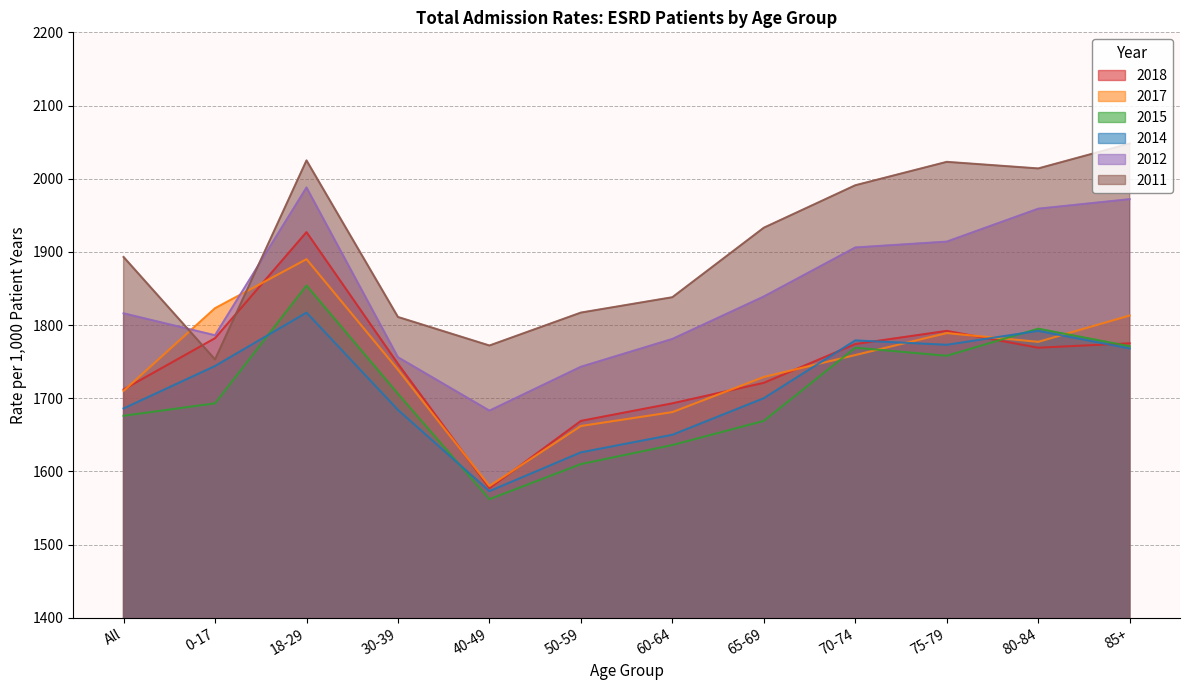

Reading left to right, transcribe all the data shown in this chart.

2012: 1816	1786	1988	1756	1683	1743	1781	1839	1906	1914	1959	1972
2018: 1712	1782	1927	1747	1577	1669	1693	1721	1774	1792	1769	1775
2015: 1676	1693	1854	1706	1562	1610	1636	1669	1769	1758	1795	1771
2014: 1686	1744	1817	1684	1573	1626	1650	1700	1779	1773	1792	1768
2011: 1893	1753	2025	1811	1772	1817	1838	1933	1991	2023	2014	2048
2017: 1710	1823	1890	1739	1580	1662	1681	1729	1759	1789	1777	1813